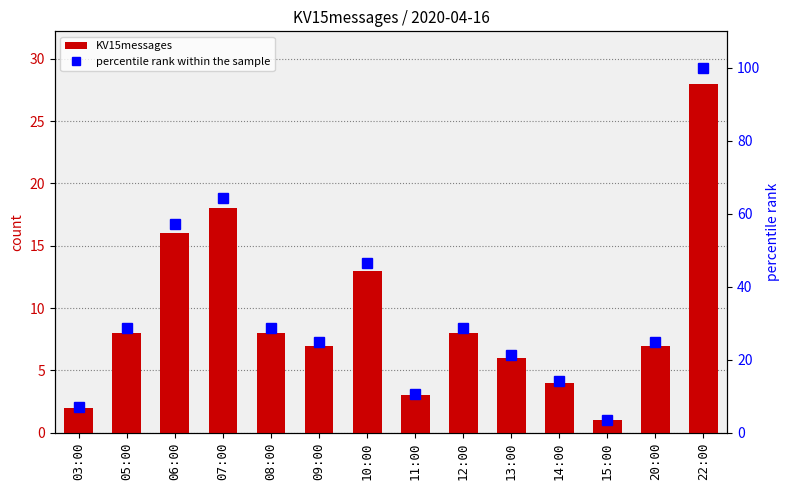

What is the sum of all percentile rank within the sample values?

460.7